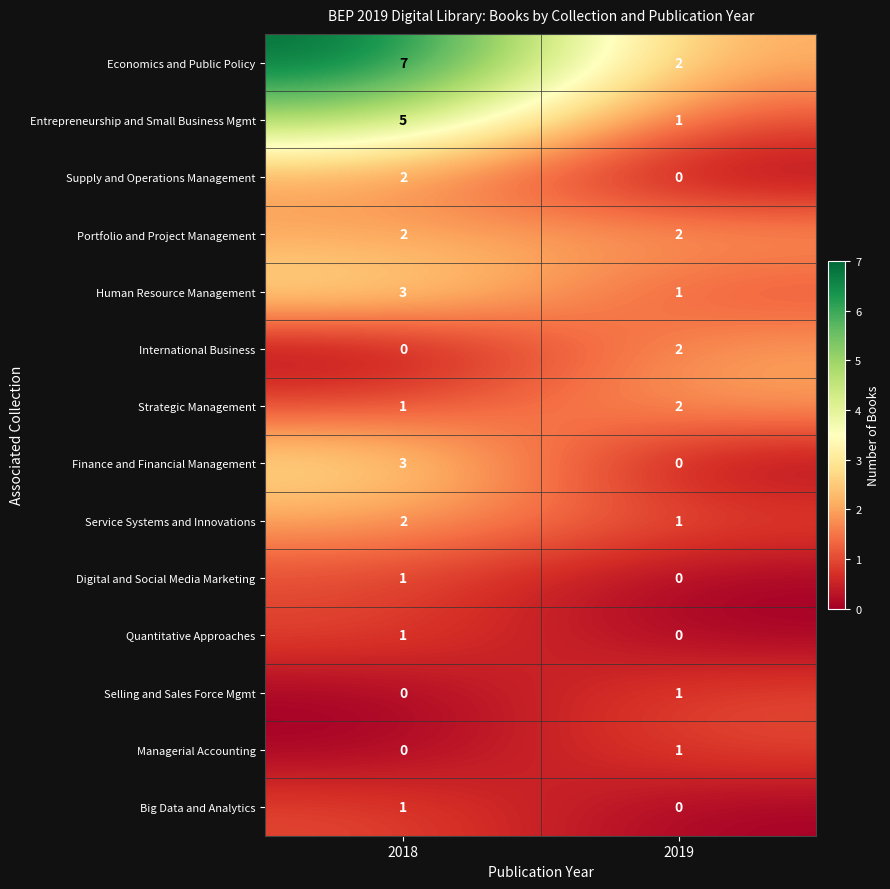

What is the sum of all Economics and Public Policy values?

9